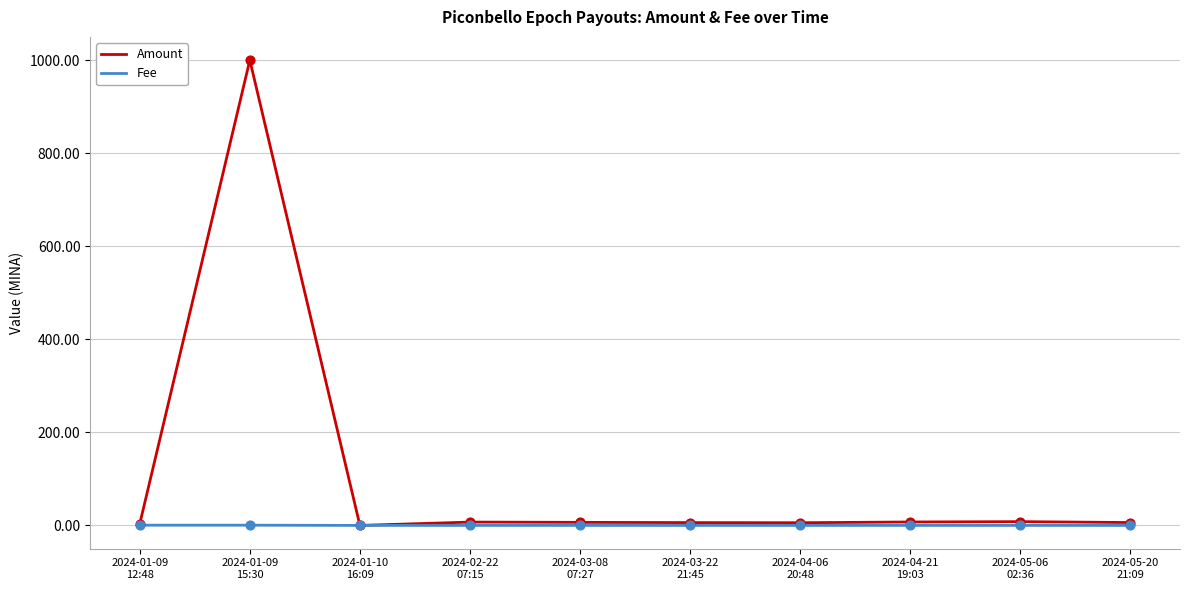

List the series in order of their overall mean, lowest first.

Fee, Amount